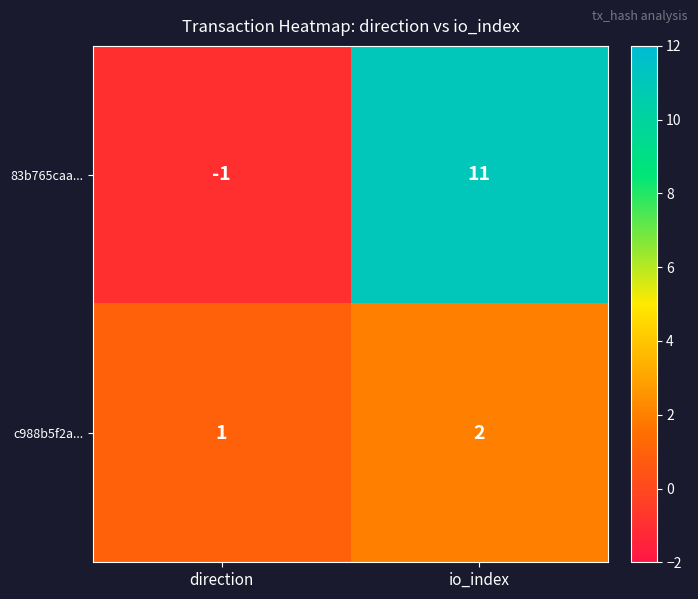

What is the spread (max minus min) of values at io_index?

9